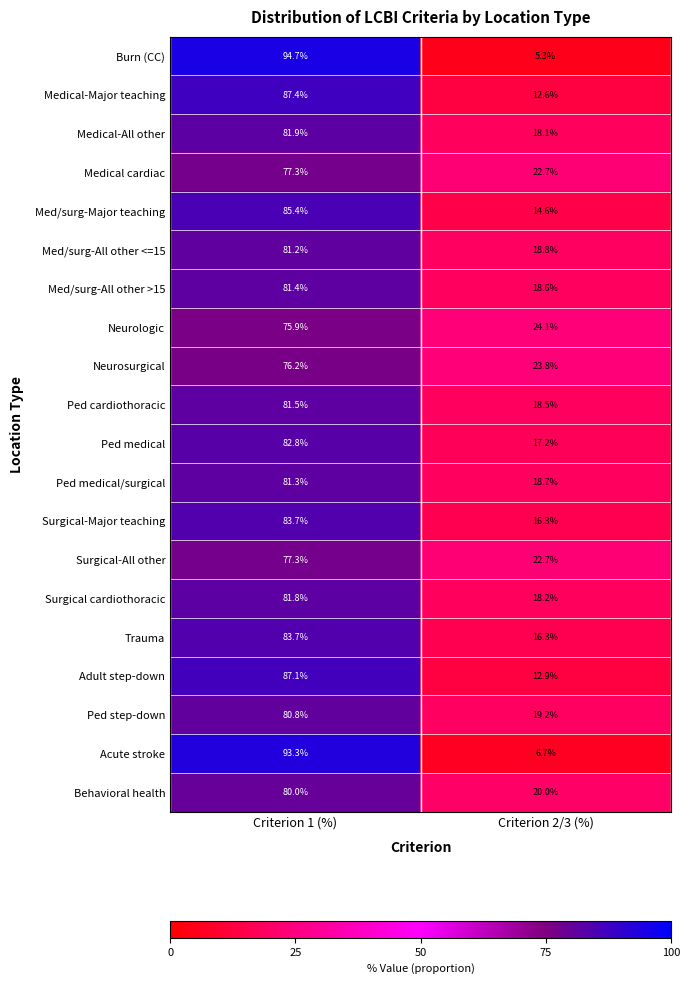

What value does the Medical cardiac series have at Criterion 1 (%)?

77.3